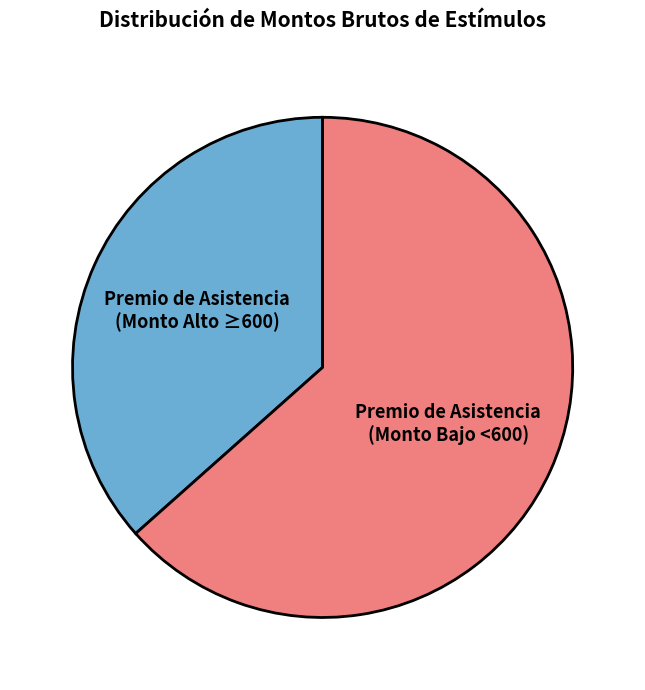

Is there any slice that represents more than half of the pie?

Yes